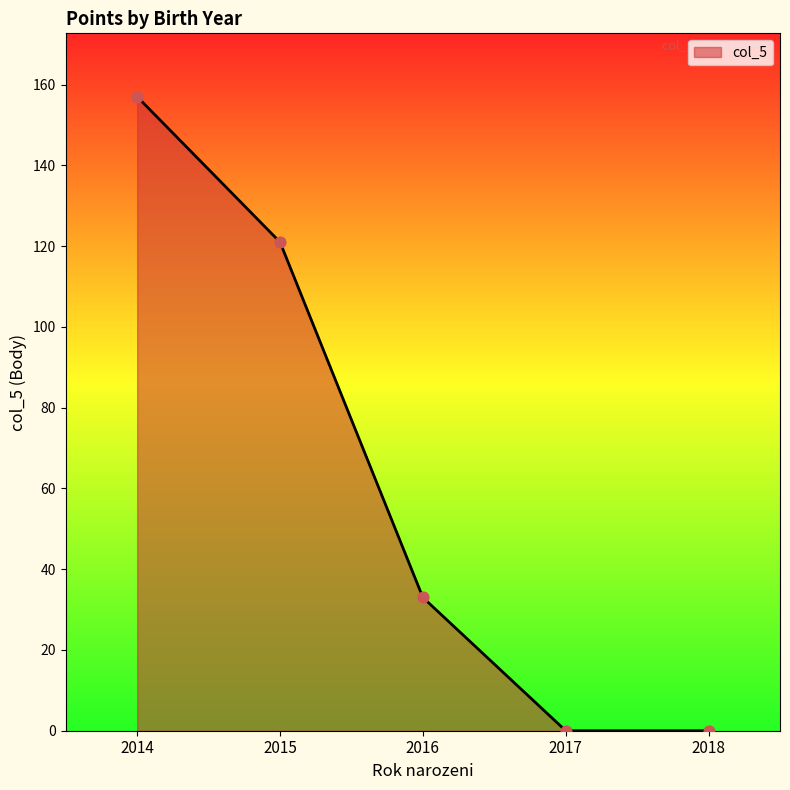

Which has a higher value, 2015 or 2014?

2014